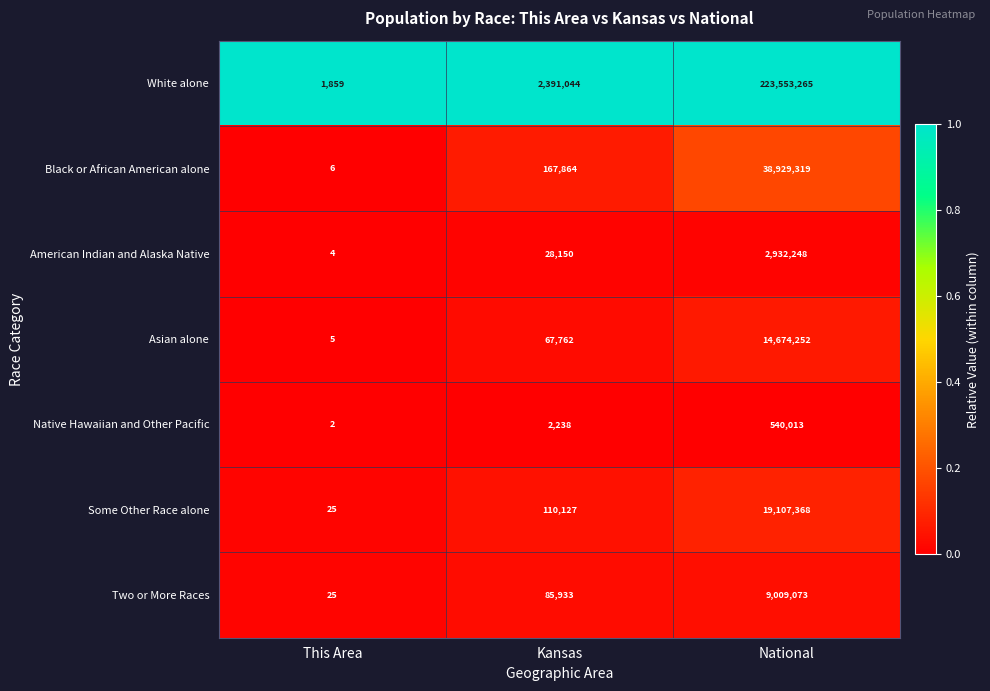

Reading right to left, transcribe all the data shown in this chart.

White alone: 223553265	2391044	1859
Black or African American alone: 38929319	167864	6
American Indian and Alaska Native: 2932248	28150	4
Asian alone: 14674252	67762	5
Native Hawaiian and Other Pacific: 540013	2238	2
Some Other Race alone: 19107368	110127	25
Two or More Races: 9009073	85933	25